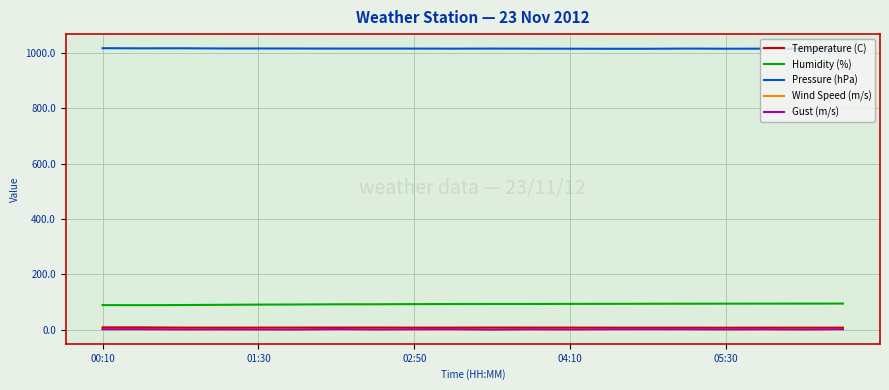

Which series has the largest total across all categories?

Pressure (hPa)